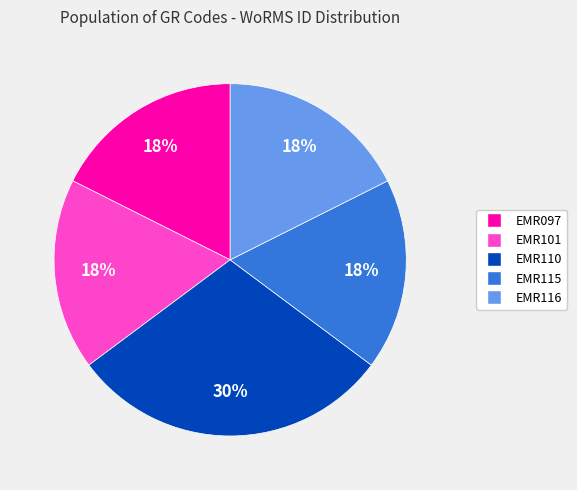

What percentage is the EMR097 slice, to the nearest percent?

18%